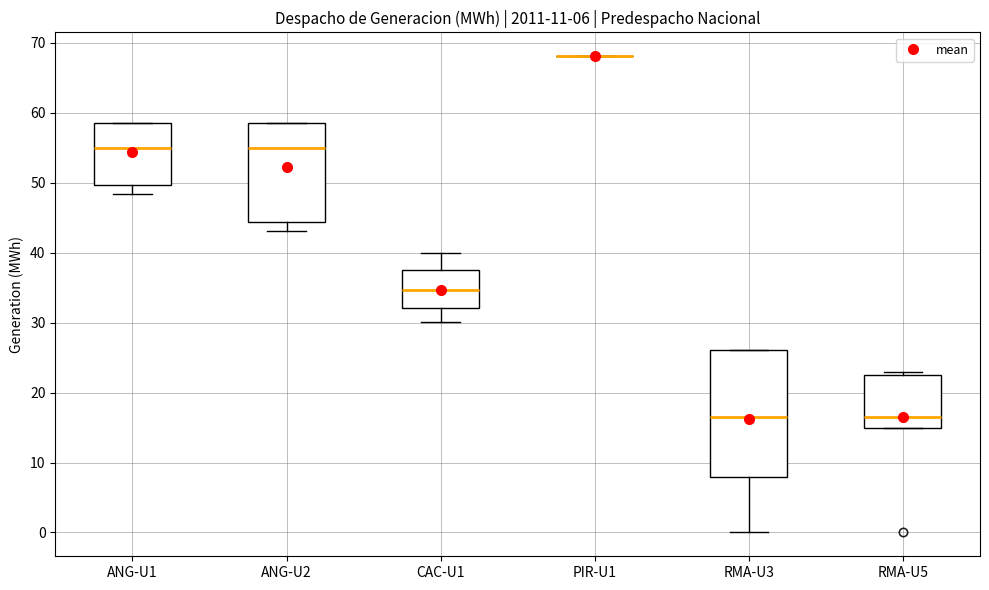

Which box is the tallest, from its lower edge to its upper edge?

RMA-U3